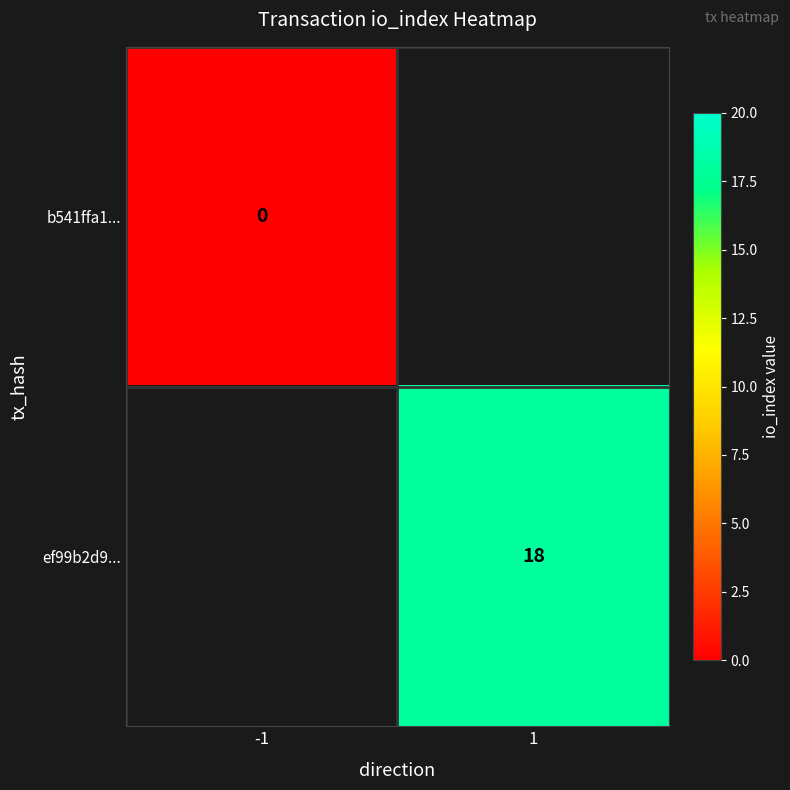

Count the number of data series in this chart.

2